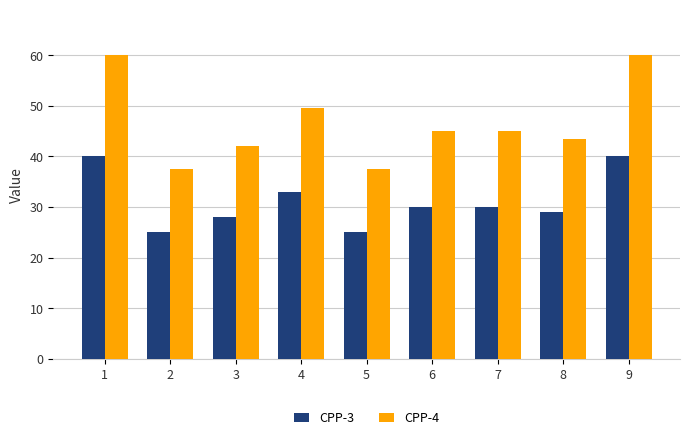

Is it true that CPP-4 equals 24.7 at 5?

False